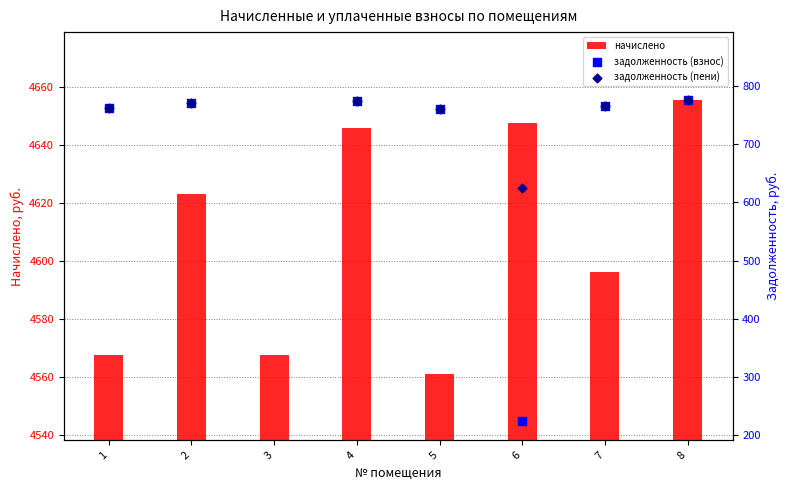

True or false: начислено has a value of 1235.4 at 7.

False